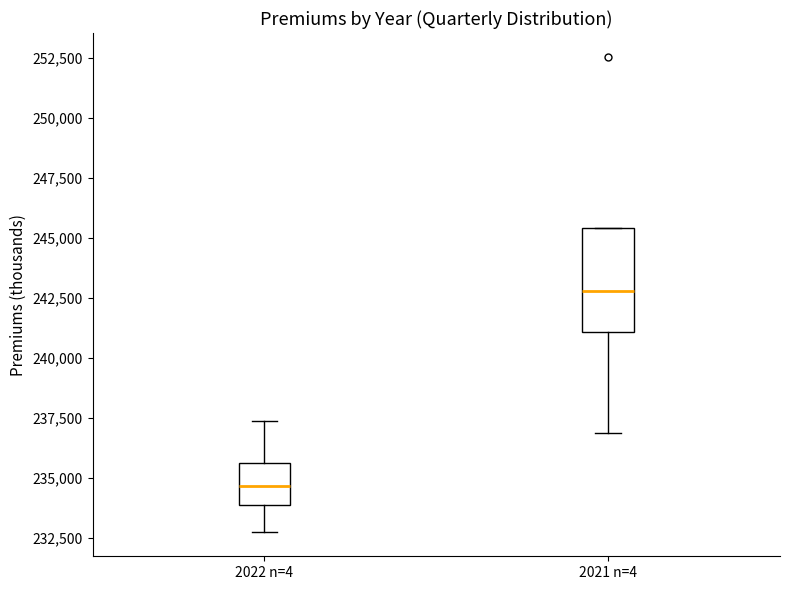

Which box's median line is the highest?

2021 n=4